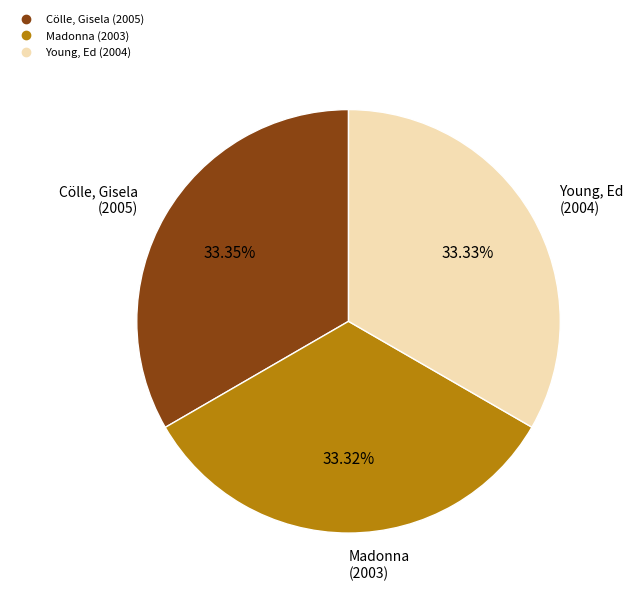

Does any single category account for the majority?

No